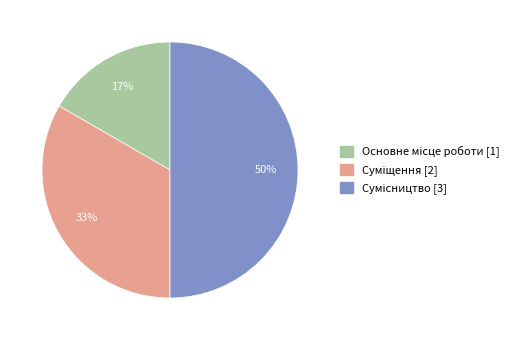

To the nearest percent, what is the average slice percentage?

33%